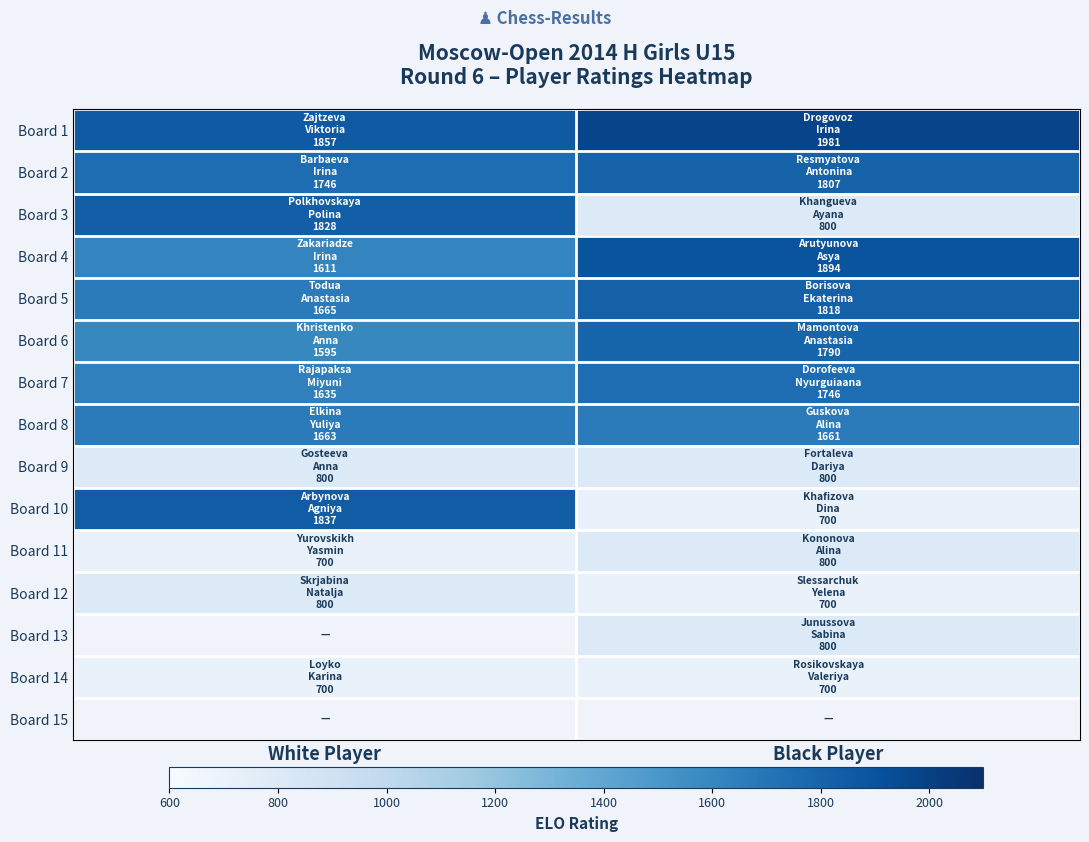

Between White Player and Black Player, which is larger?

Black Player